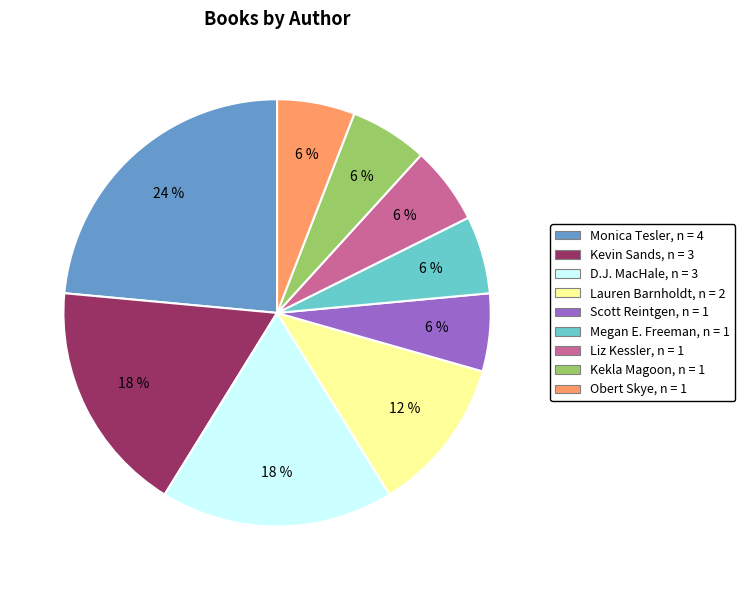

Is there a majority slice in this chart?

No